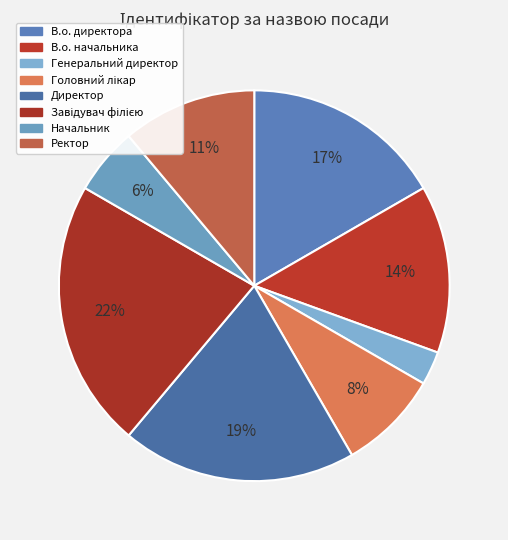

To the nearest percent, what is the average slice percentage?

12%